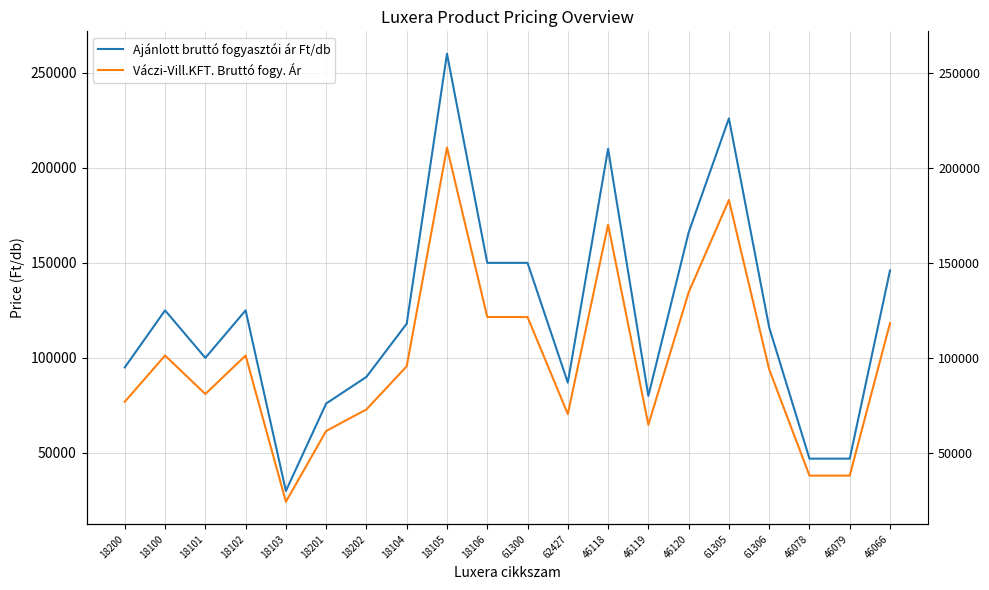

How many values in the Ajánlott bruttó fogyasztói ár Ft/db series exceed 117990?

9